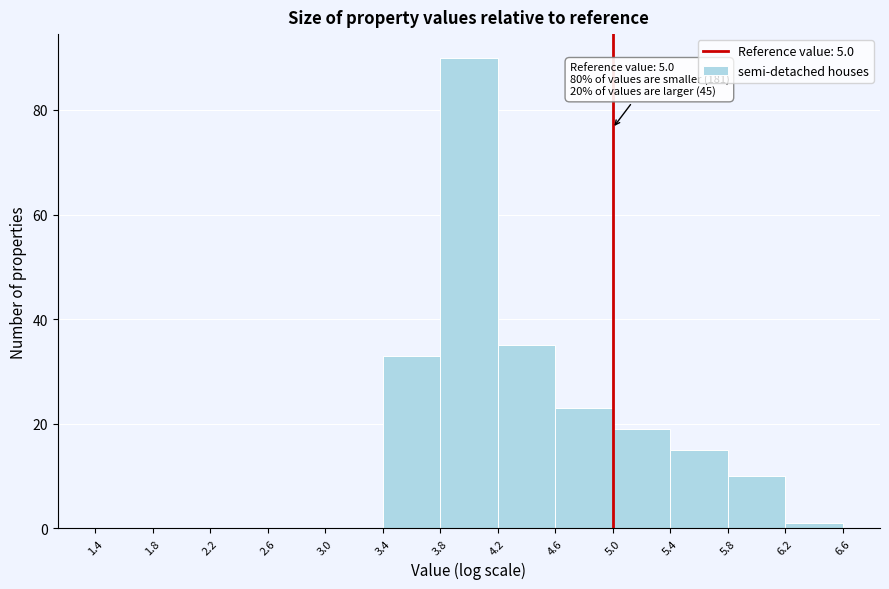

Over which range of the x-axis is the bar tallest?

3.8 to 4.2